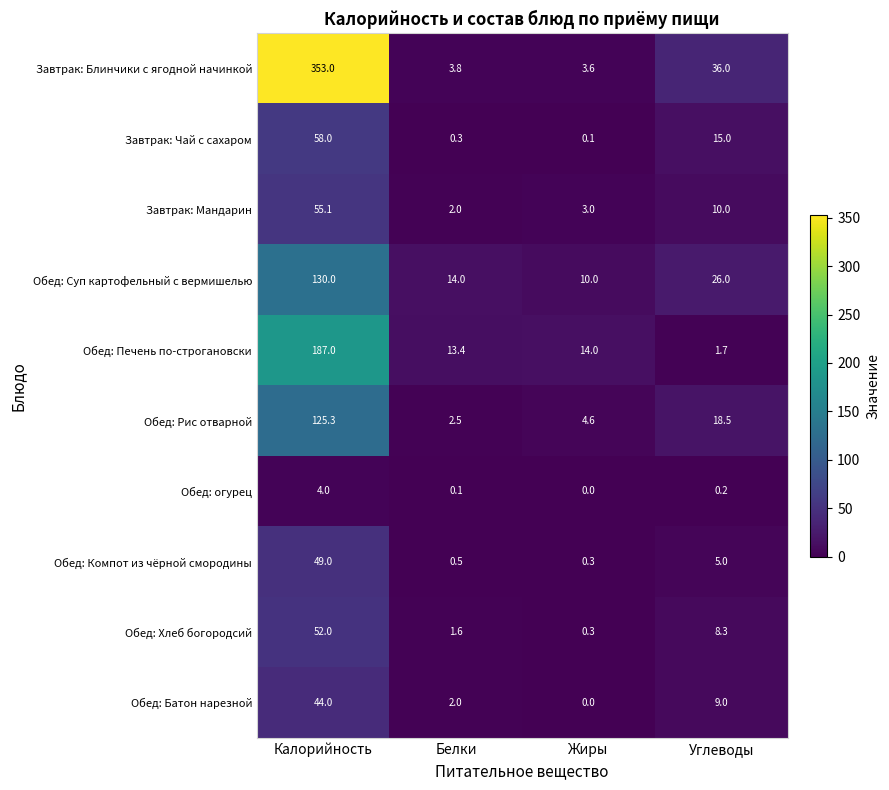

What is the minimum value for Завтрак: Блинчики с ягодной начинкой?

3.6